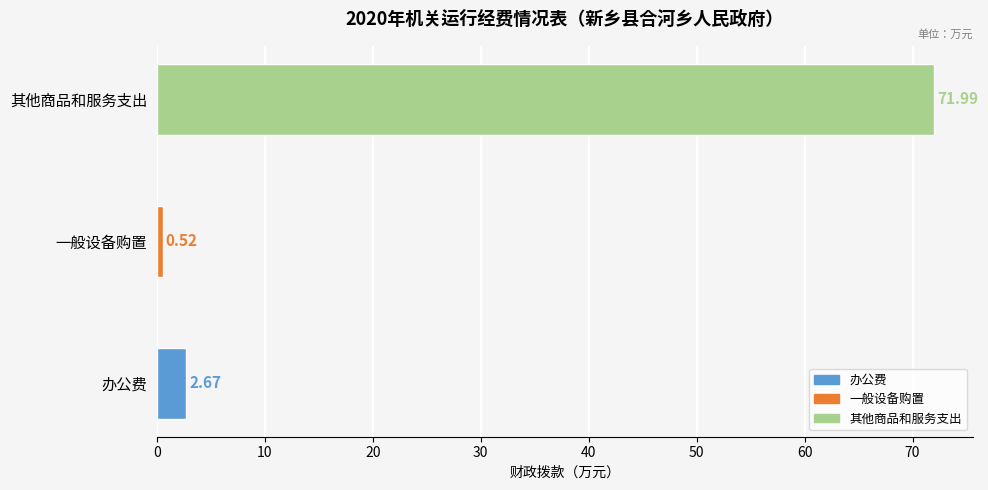

What is the sum of the values at 其他商品和服务支出 and 一般设备购置?

72.5